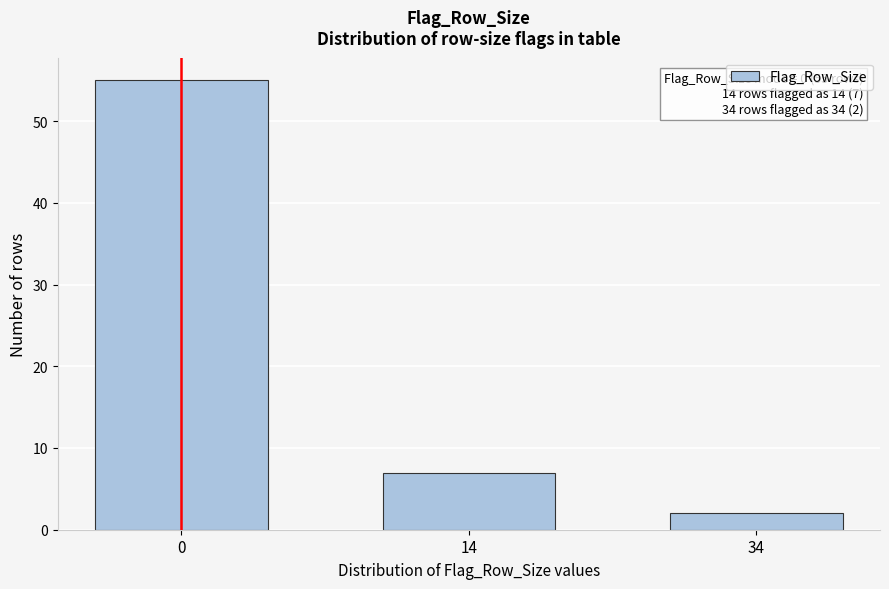

Reading left to right, extract all data points from this chart.

0=55	14=7	34=2